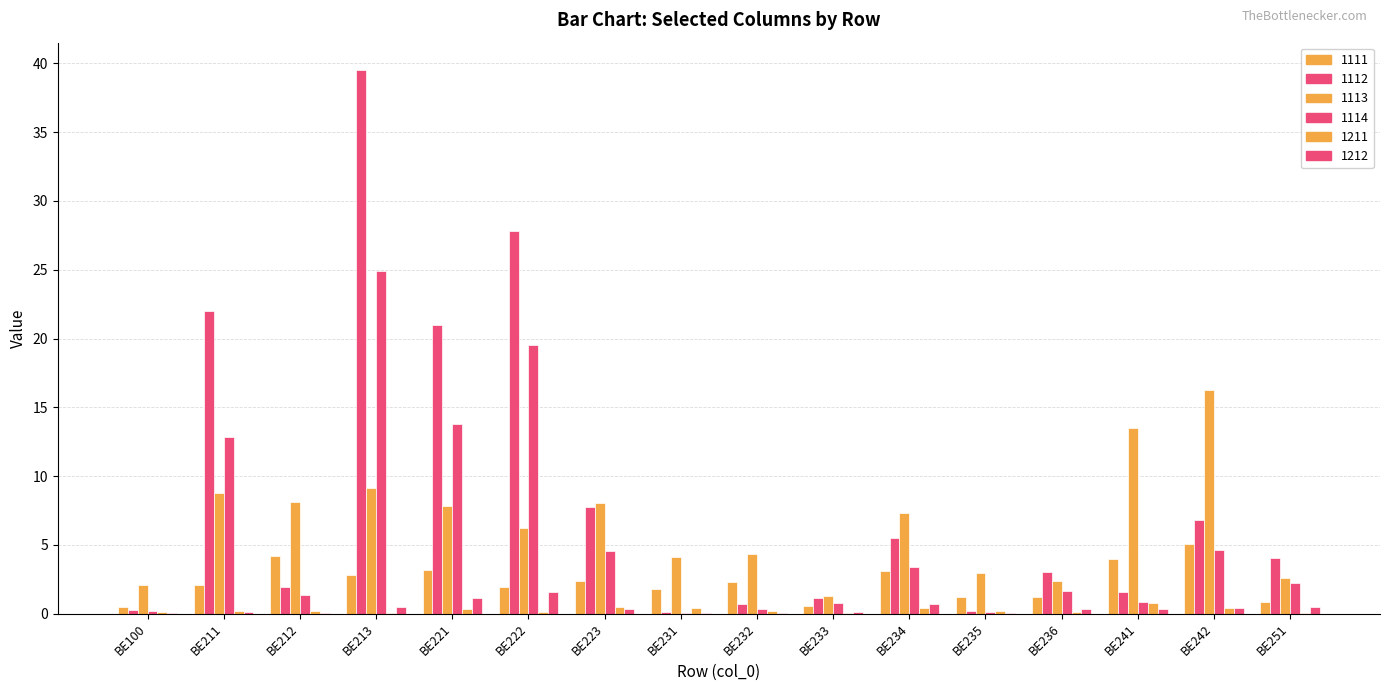

What is the total value across all series at BE221?

47.3